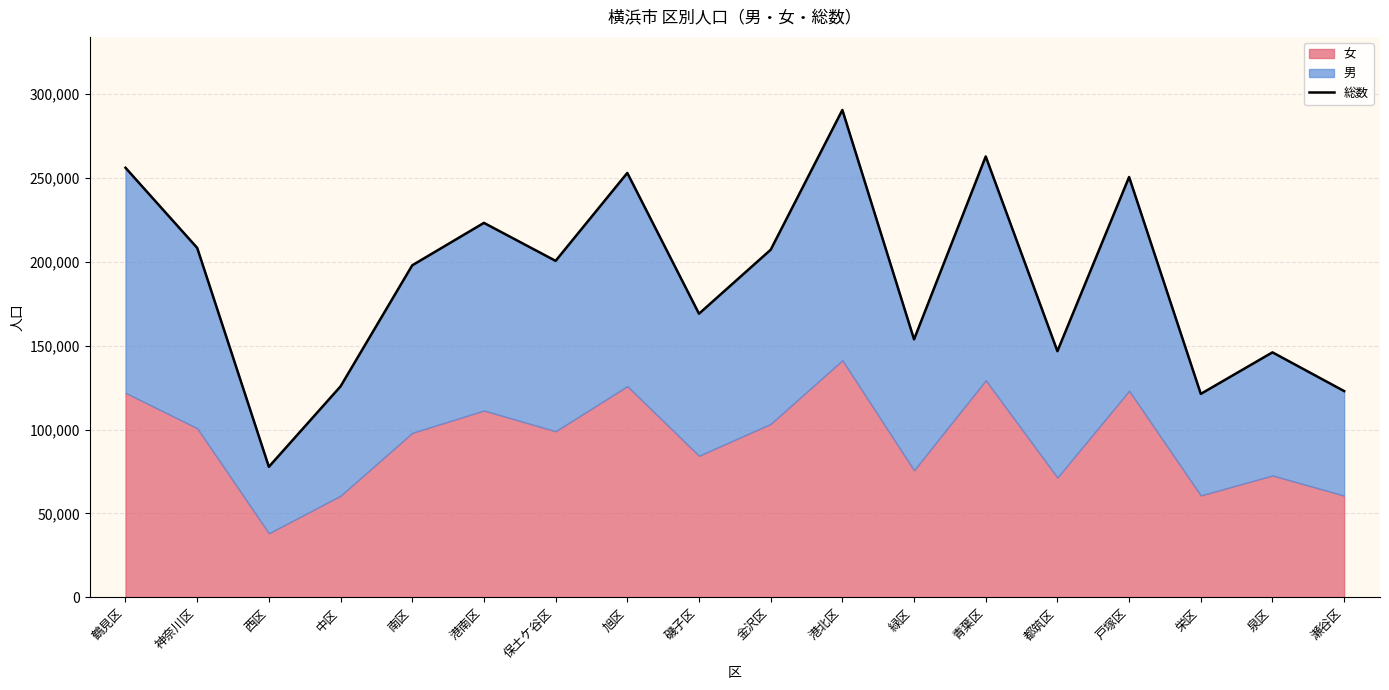

Rank the categories by value from highest to lowest.

港北区, 青葉区, 鶴見区, 旭区, 戸塚区, 港南区, 神奈川区, 金沢区, 保土ケ谷区, 南区, 磯子区, 緑区, 都筑区, 泉区, 中区, 瀬谷区, 栄区, 西区